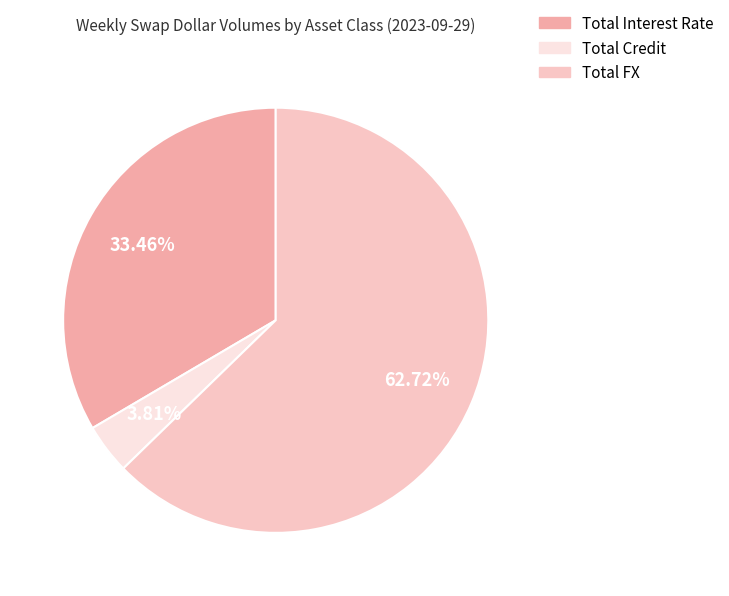

To the nearest percent, what is the difference between the largest and smallest slice percentages?

59%